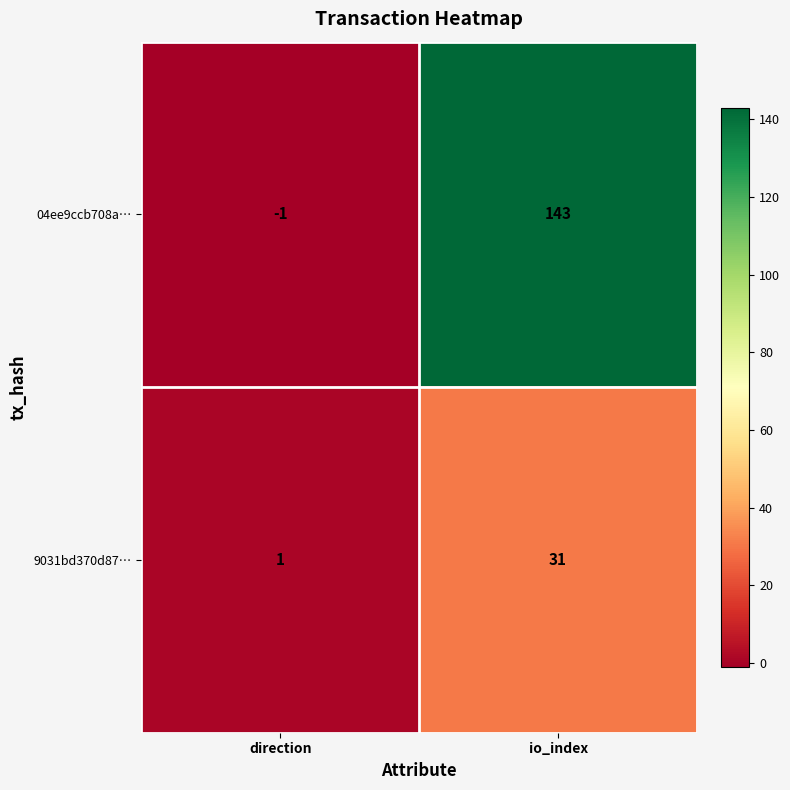

Is it true that 04ee9ccb708a… equals -1 at direction?

True